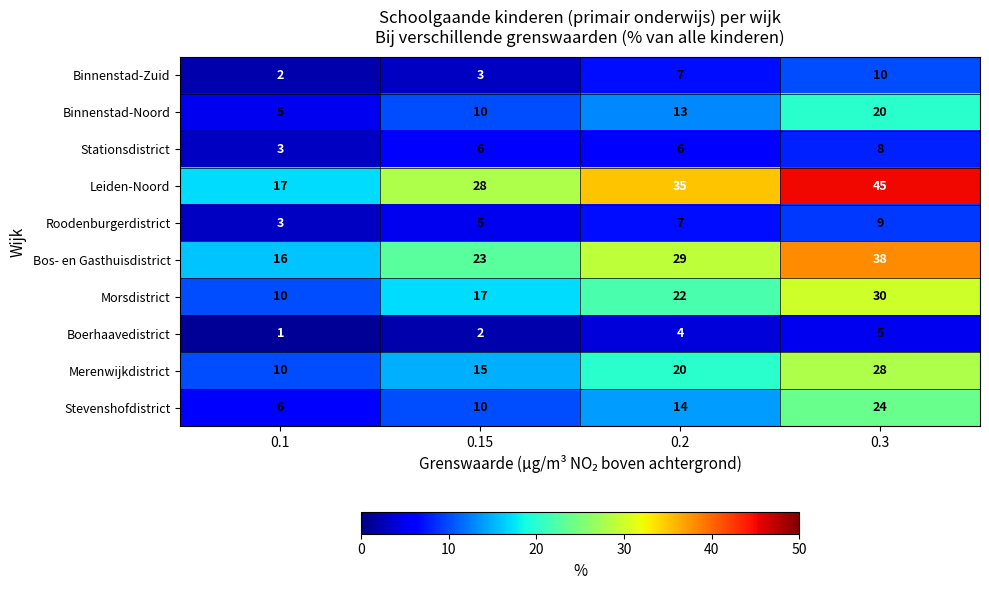

What is the sum of all Stevenshofdistrict values?

54